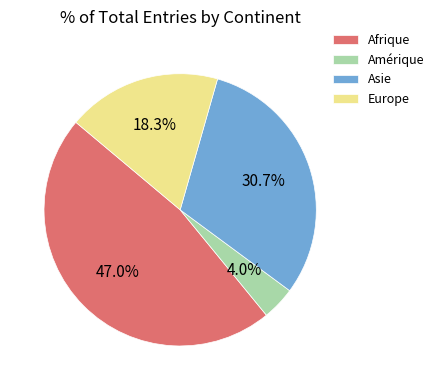

To the nearest percent, what is the difference between the Europe and Afrique slice percentages?

29%